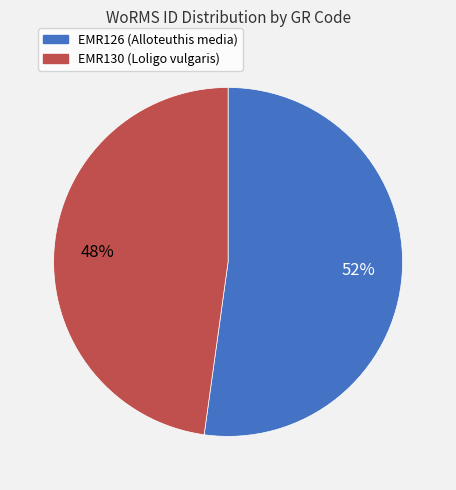

Count the number of slices in the pie.

2